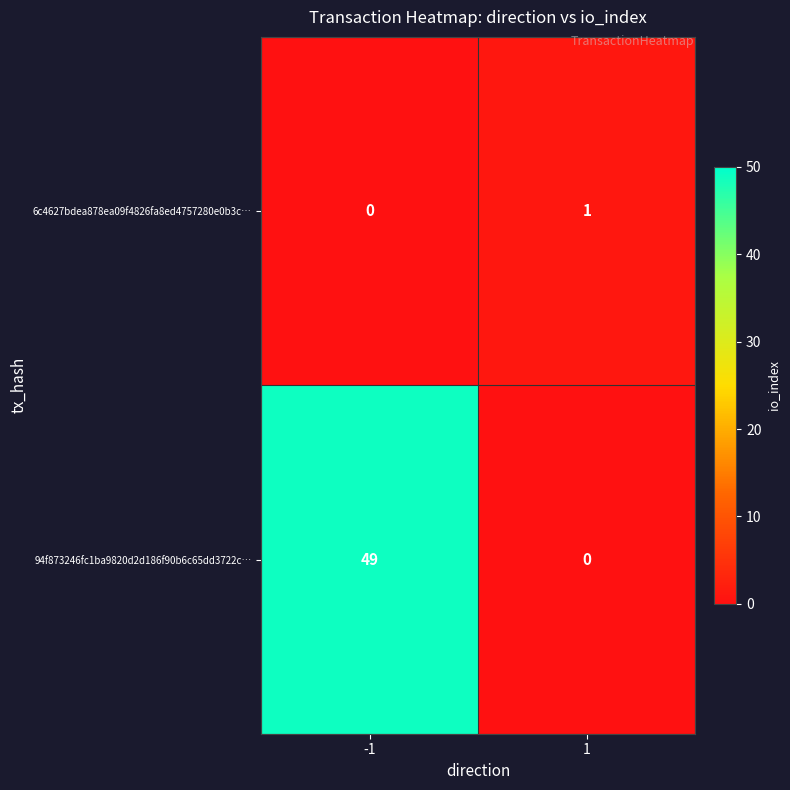

What is the total value across all series at -1?

49